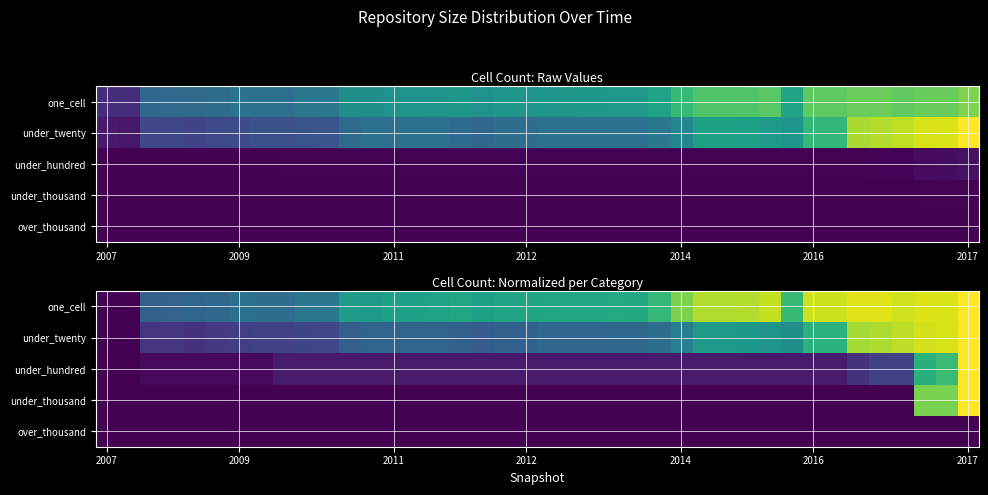

What is the total value across all series at 9?

0.7